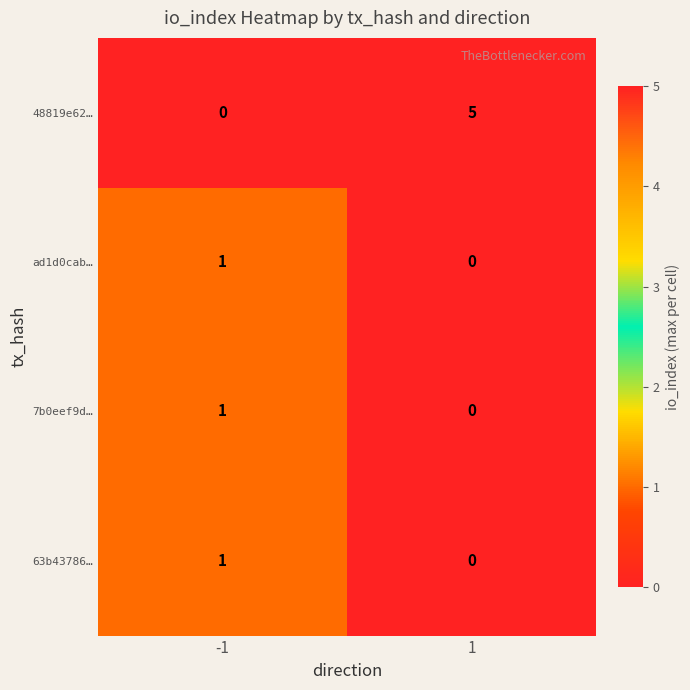

Which series changed the most between -1 and 1?

48819e62…